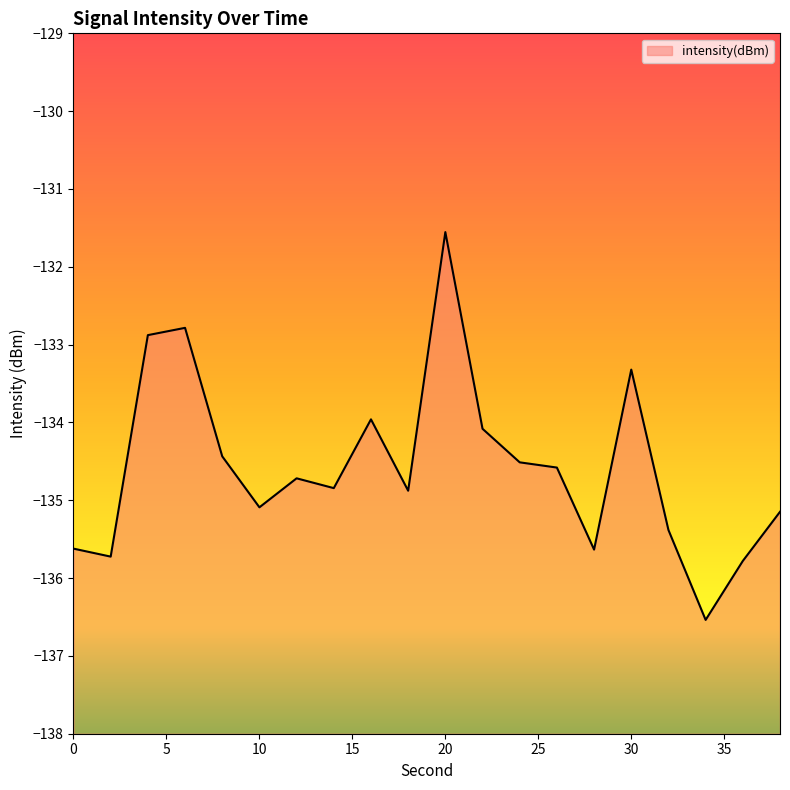

How many interior local peaks (higher than both neighbors) does the data have?

5